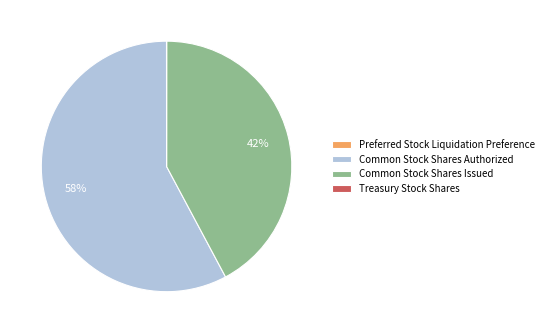

Do Common Stock Shares Authorized and Common Stock Shares Issued together represent more than half of the pie?

Yes